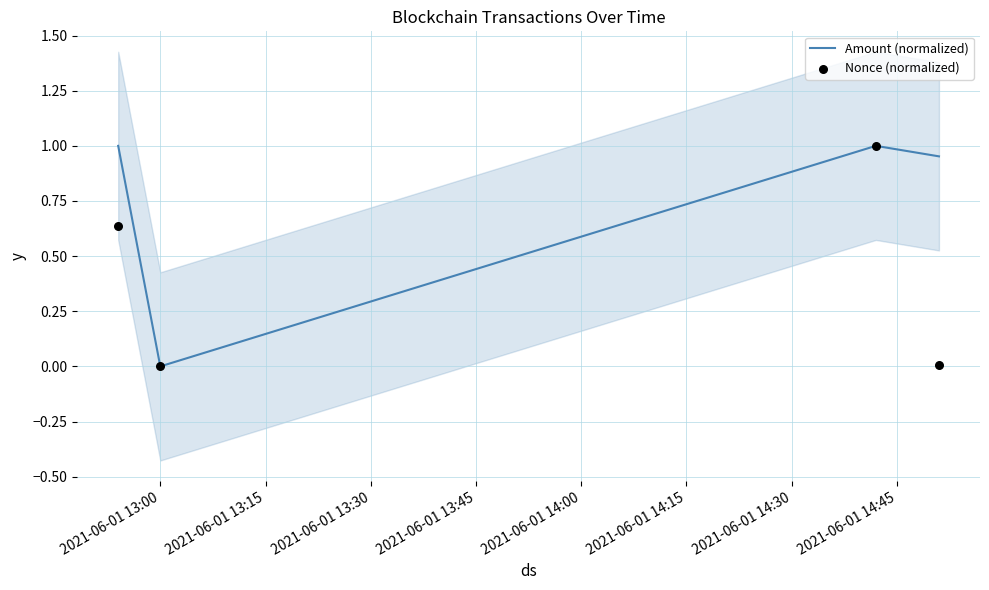

Which series has the largest total across all categories?

Amount (normalized)